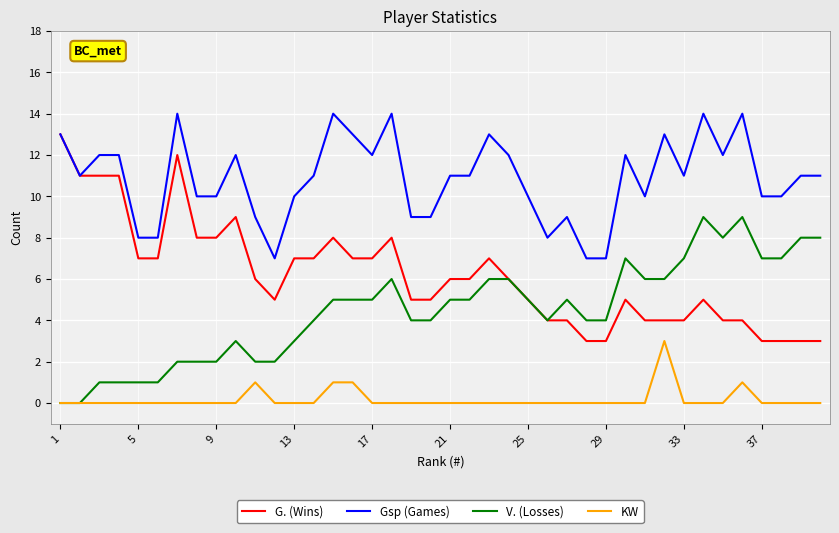

Count the number of data series in this chart.

4